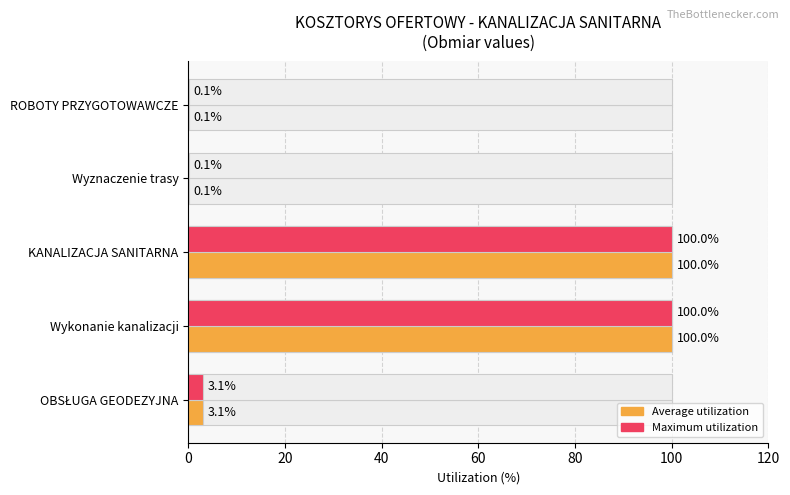

Which series changed the most between Wykonanie kanalizacji and OBSŁUGA GEODEZYJNA?

Average utilization